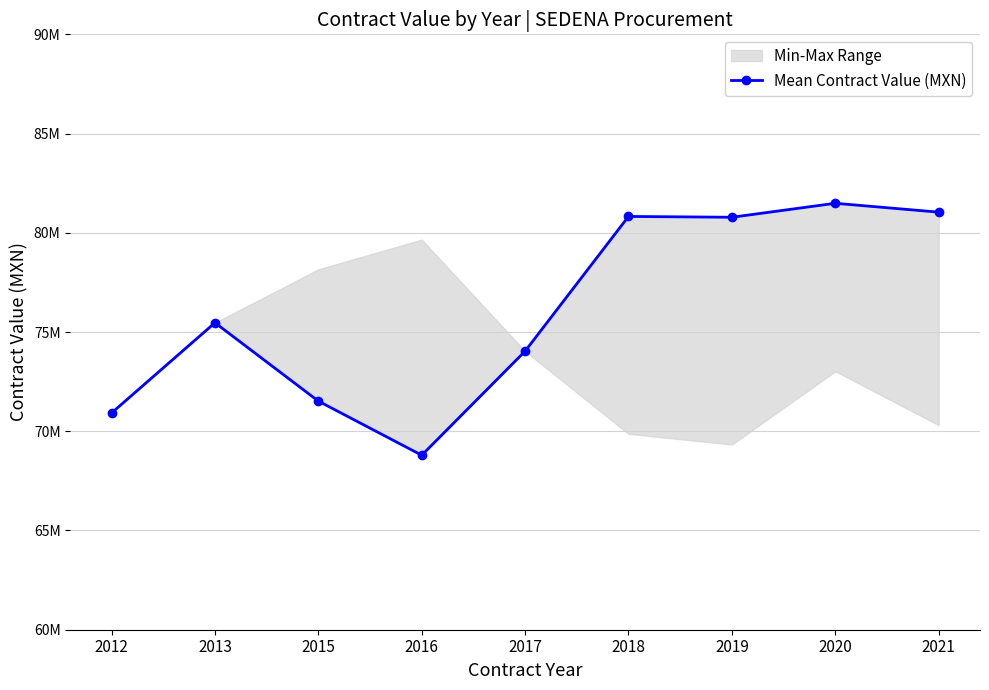

At which label does the data first exceed 75467750?

2018